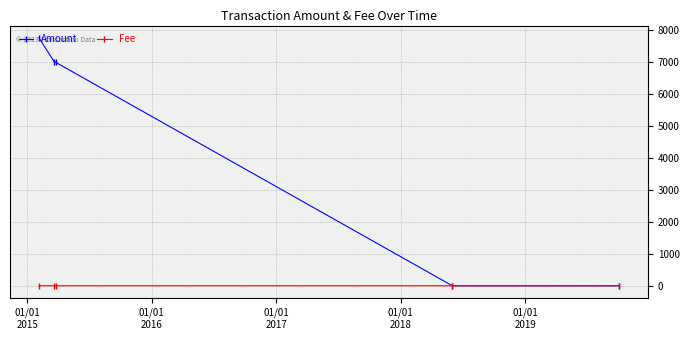

What is the maximum value for Amount?

7743.0